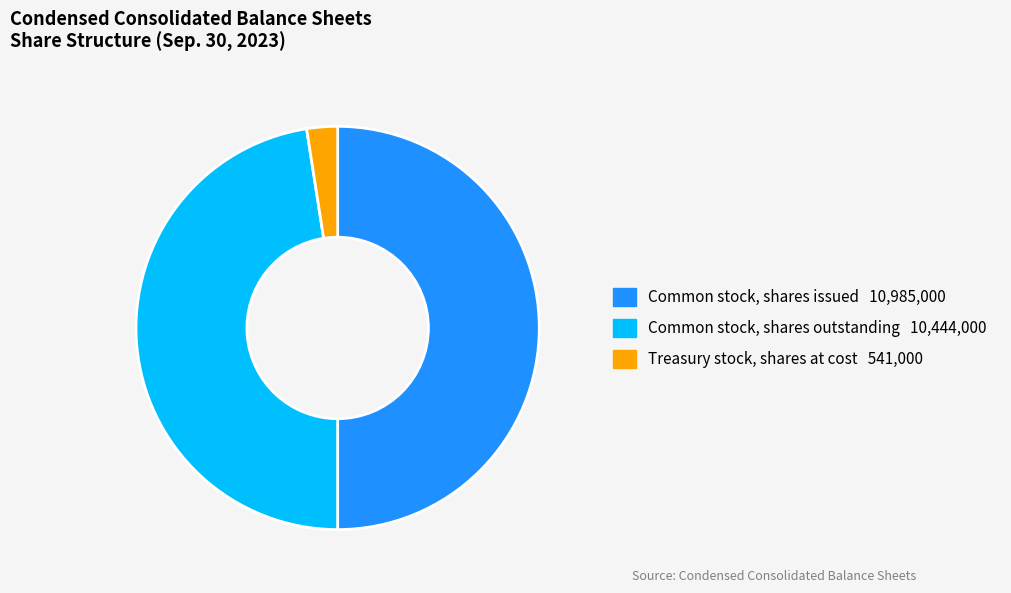

Which category has the biggest portion of the pie?

Common stock, shares issued